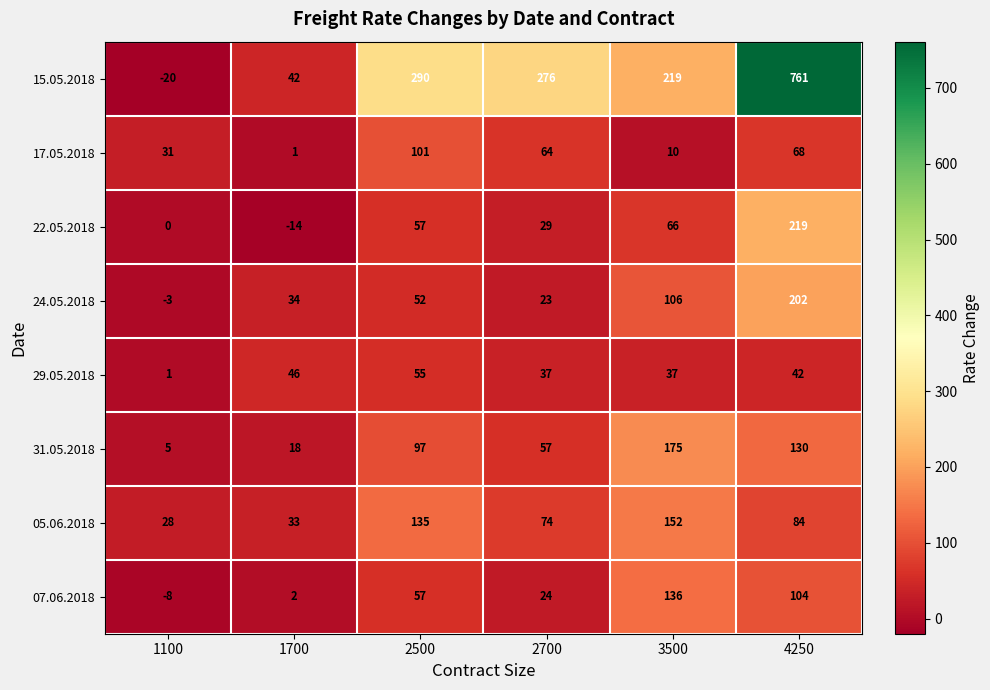

The value of 24.05.2018 at 2500 is 52. True or false?

True